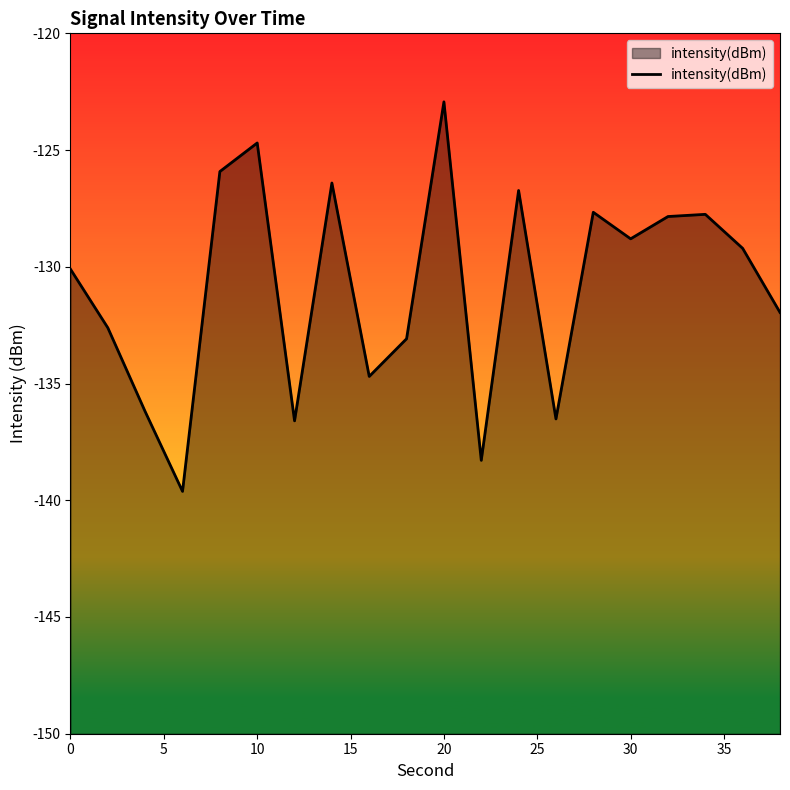

What is the difference between the maximum and minimum values?

16.7